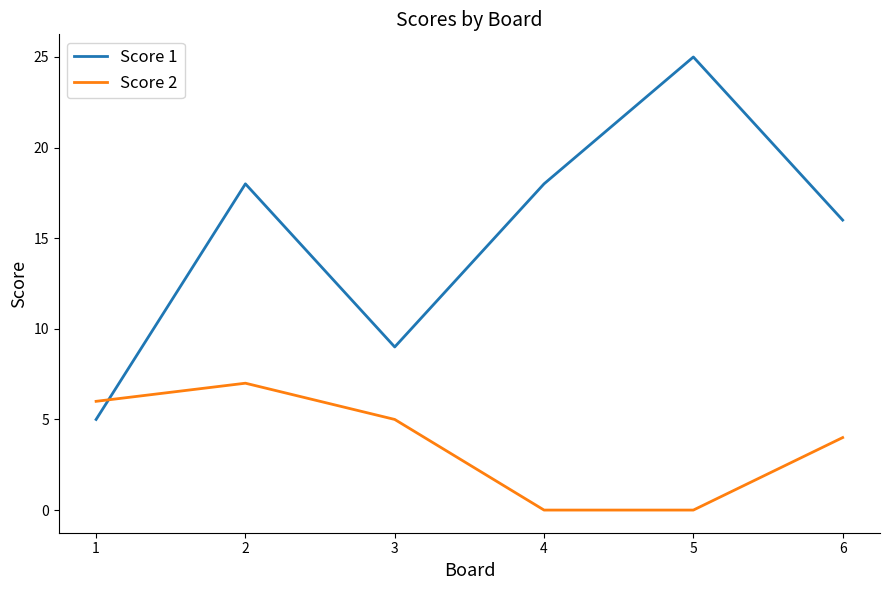

True or false: Score 1 has more than 2 interior local peaks.

False